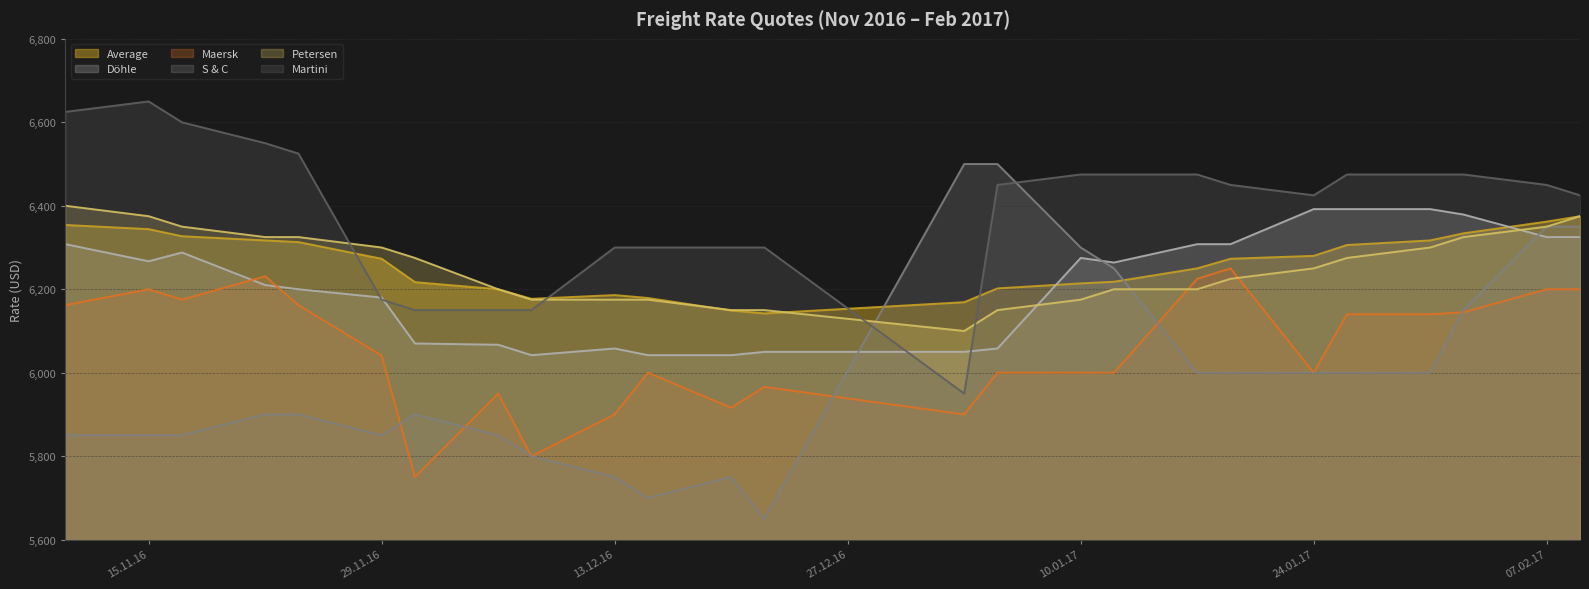

What is the minimum value shown in the chart?

5650